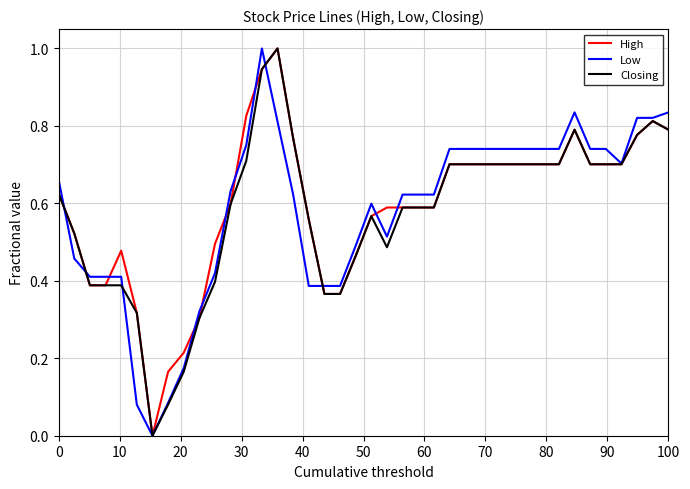

What is the greatest value displayed?

1.0